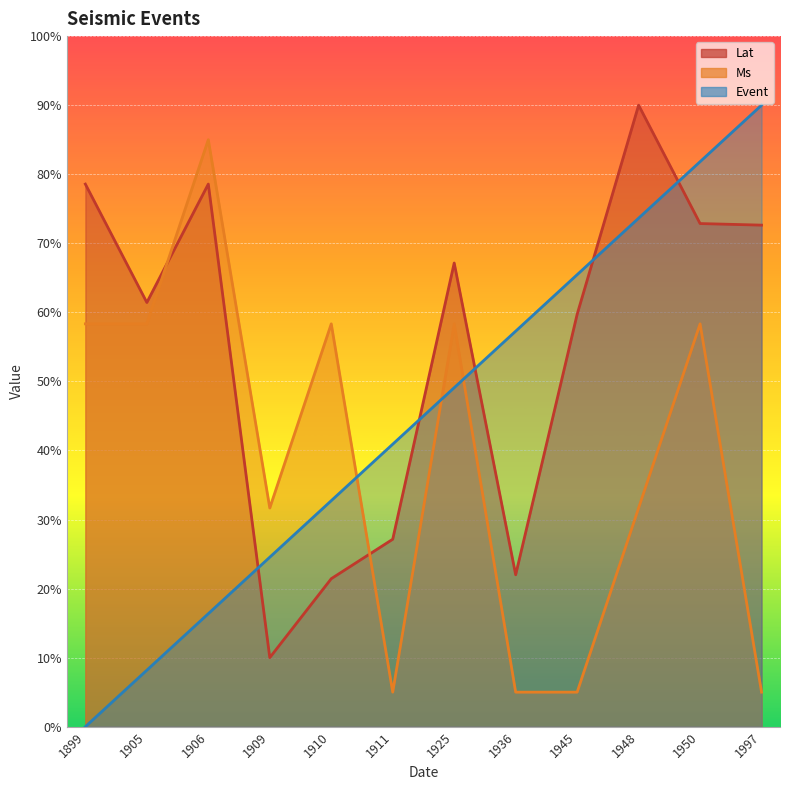

Is it true that Event equals 152.6 at 1997?

False